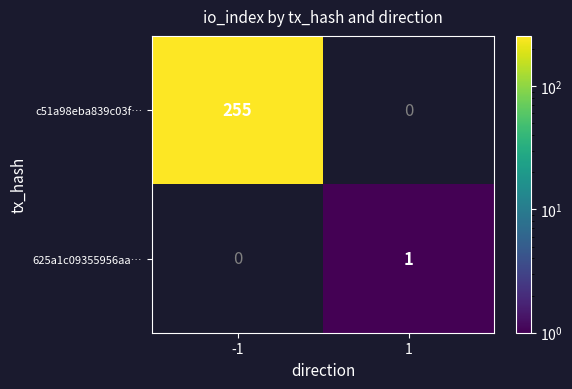

True or false: c51a98eba839c03f… has a value of 255 at -1.

True